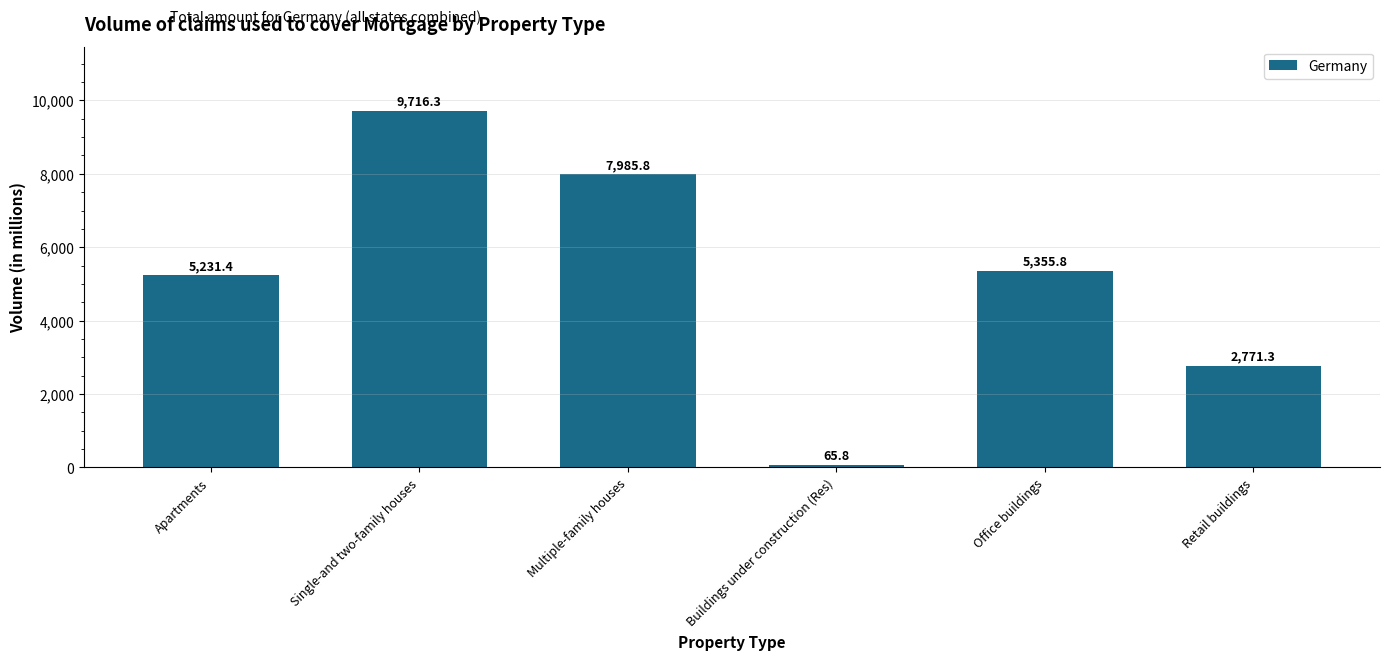

What position from the right is Multiple-family houses?

4